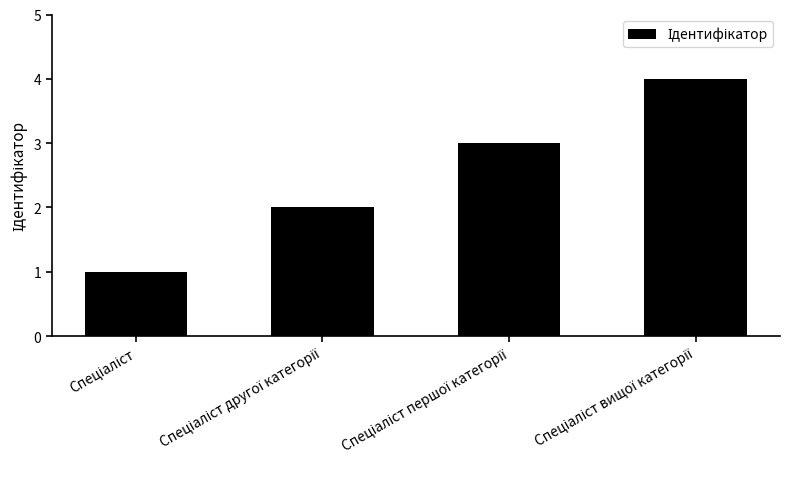

Reading right to left, transcribe all the data shown in this chart.

4	3	2	1